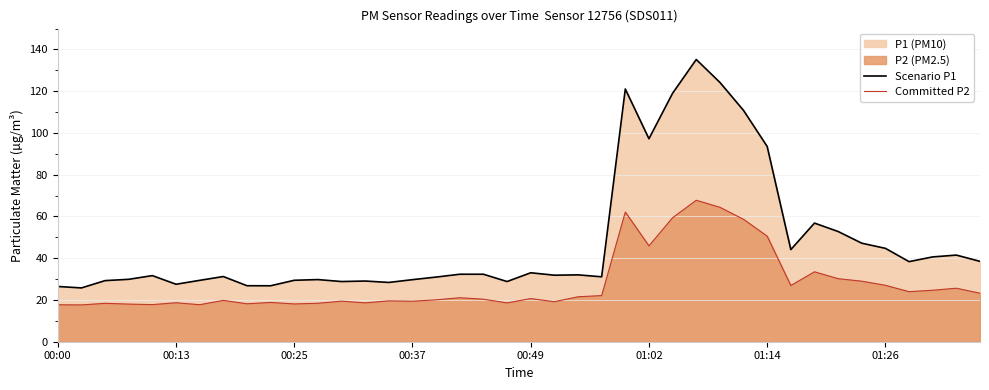

At which category is the sum across all series the highest?

27